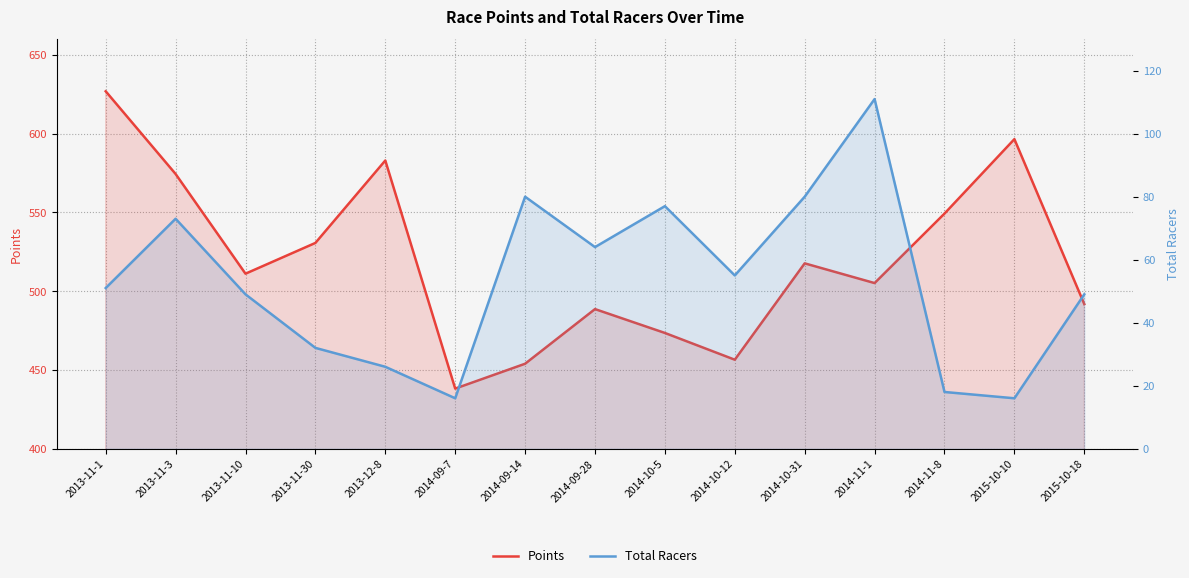

The Total Racers series shows 32.0 at 2013-11-30. True or false?

True